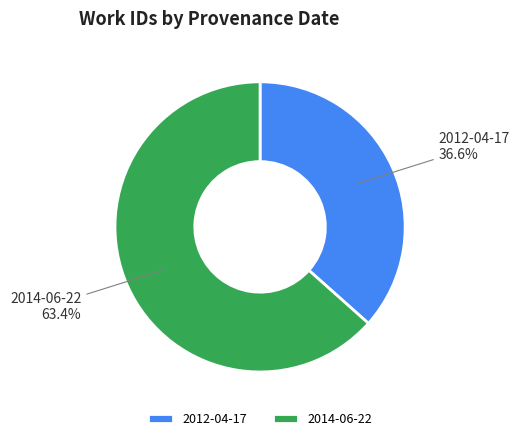

How many slices are in this pie chart?

2